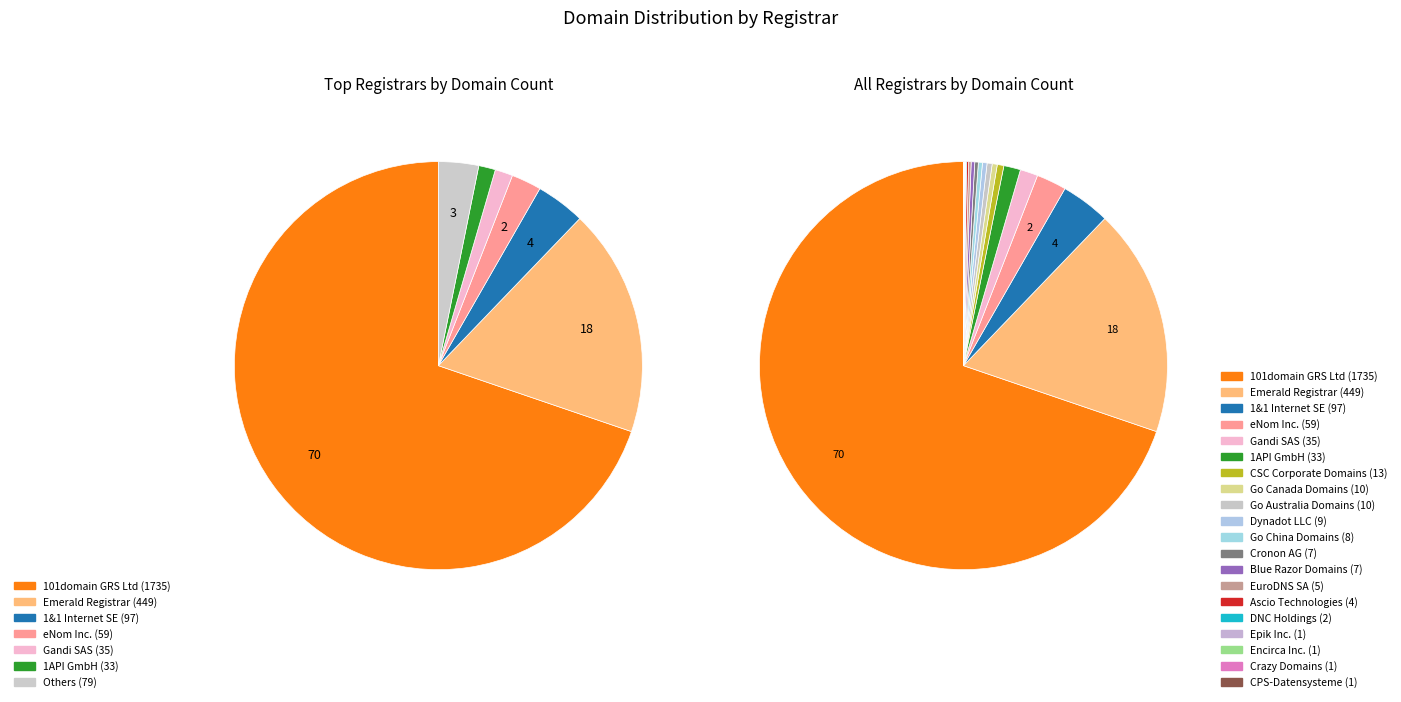

What portion of the pie excludes 1&1 Internet SE?

96.1%